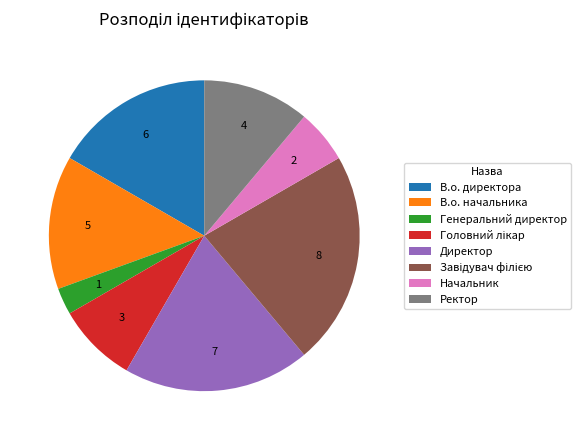

Which has a higher value, Ректор or В.о. начальника?

В.о. начальника